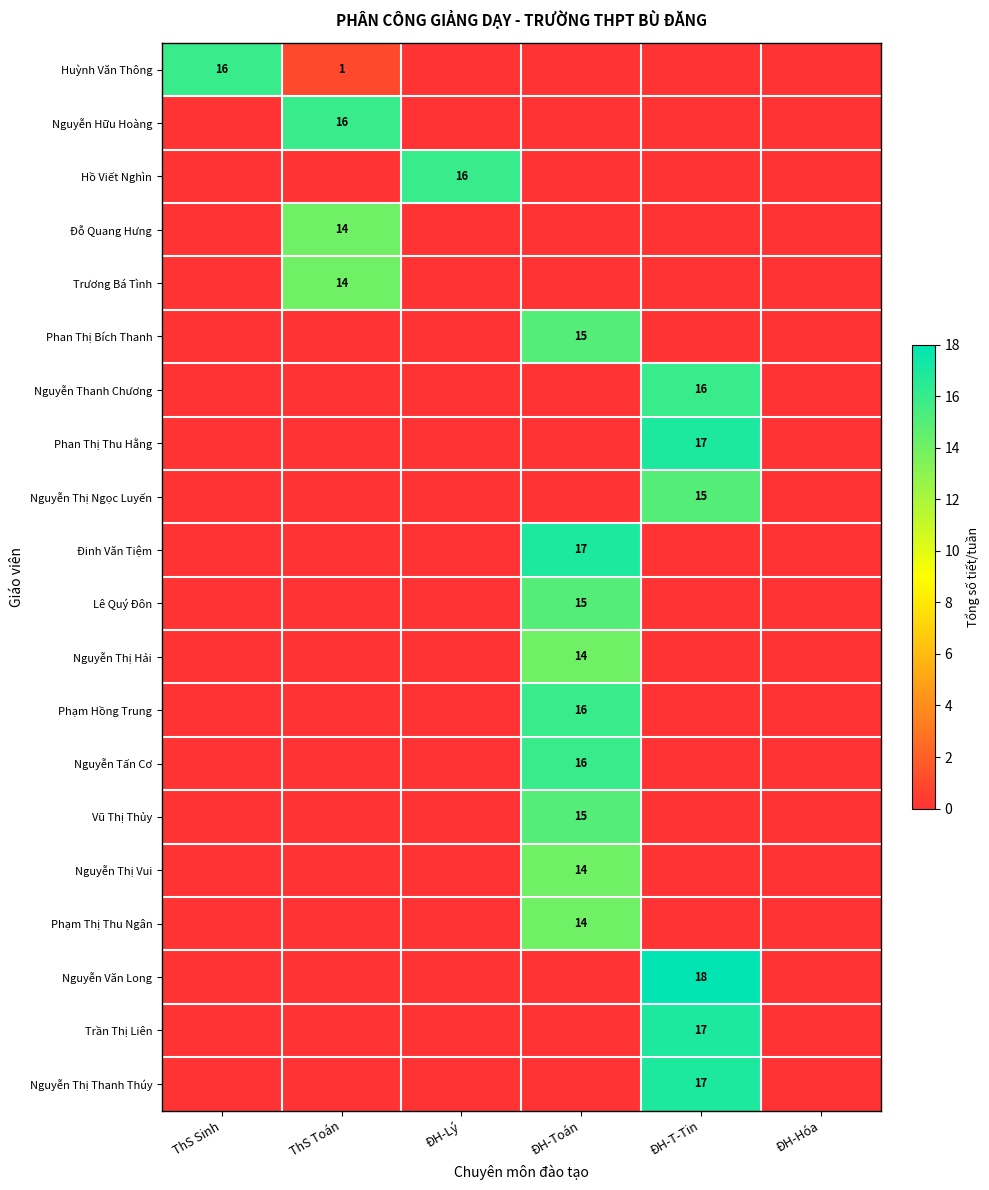

Is it true that Huỳnh Văn Thông equals 16 at ThS Sinh?

True